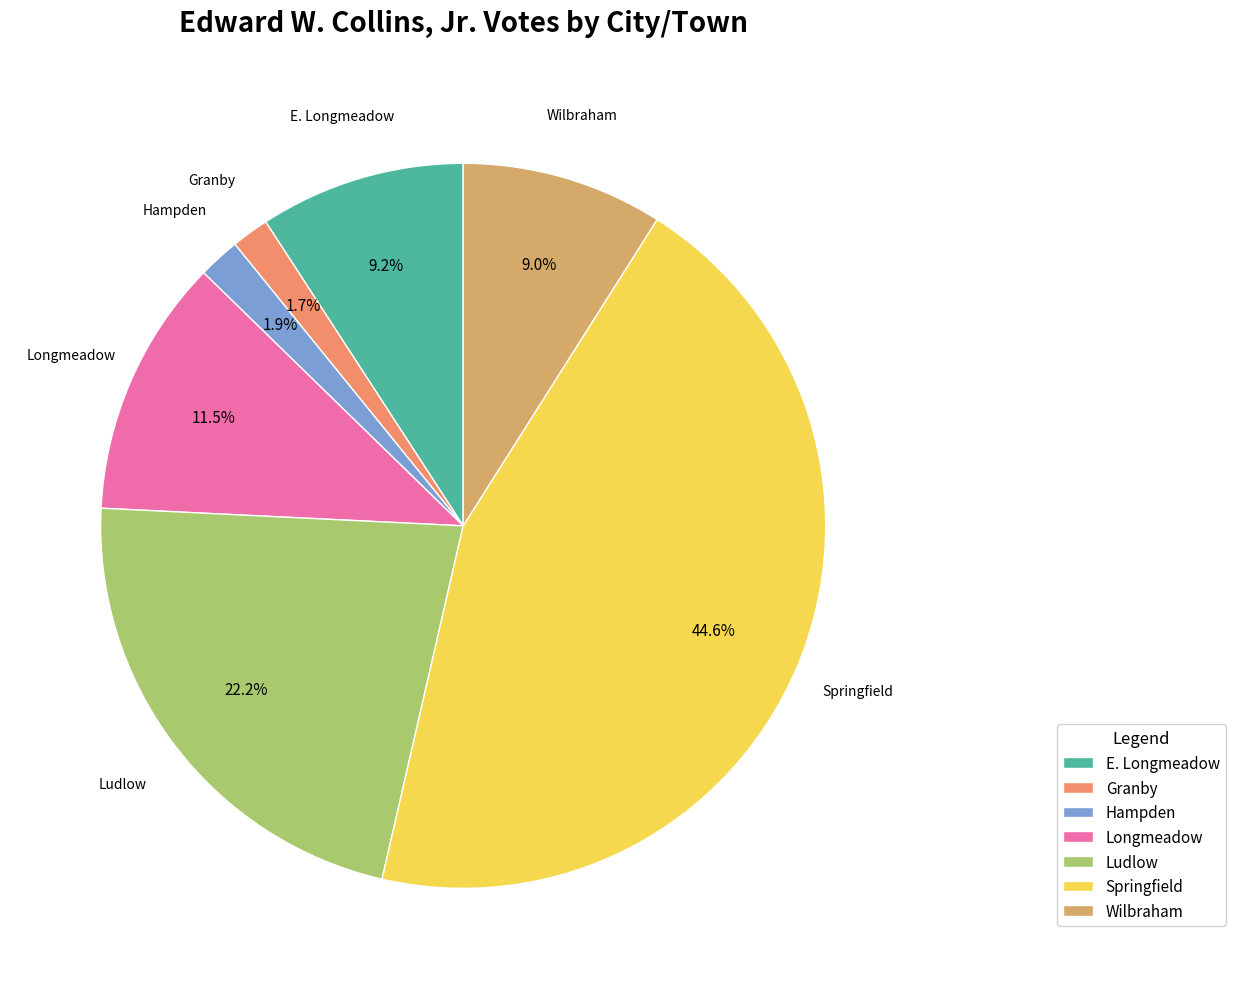

Which has a higher value, Ludlow or Granby?

Ludlow